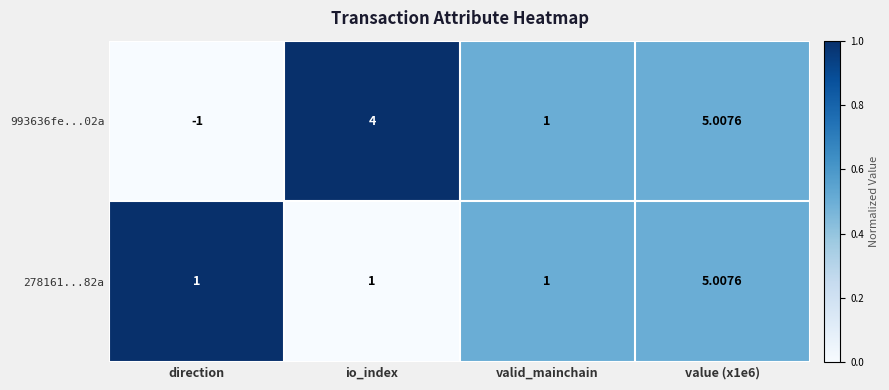

Which series has the largest total across all categories?

993636fe...02a